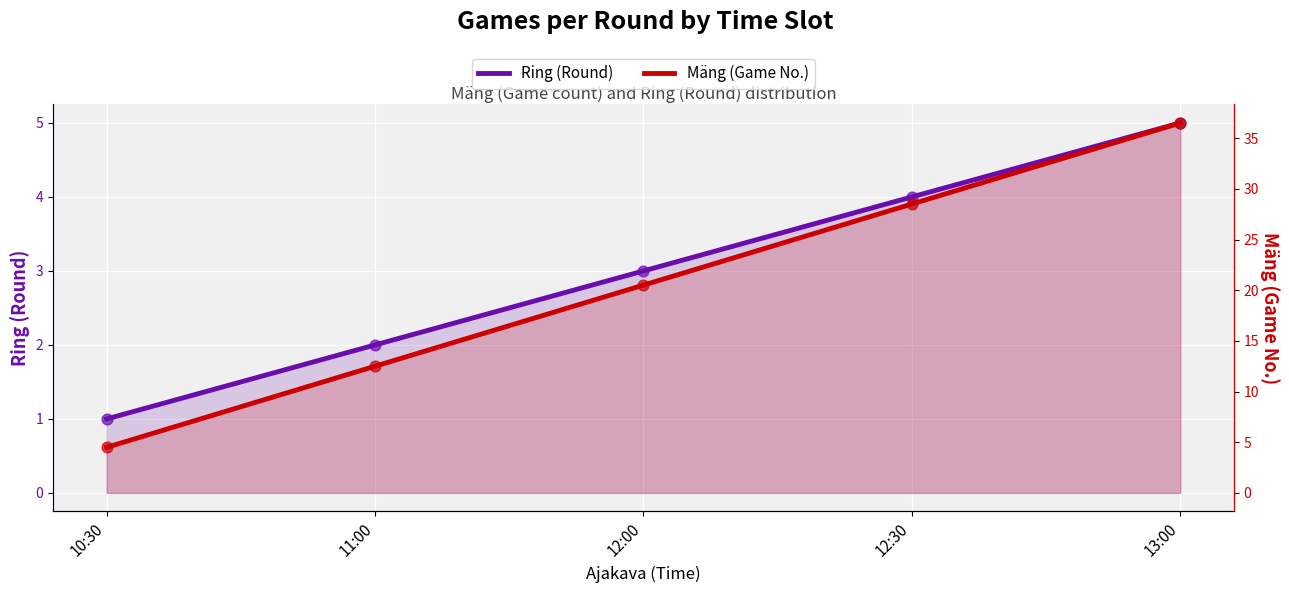

Is the value of Mäng (Game No.) at 13:00 greater than the value of Ring (Round) at 12:30?

Yes